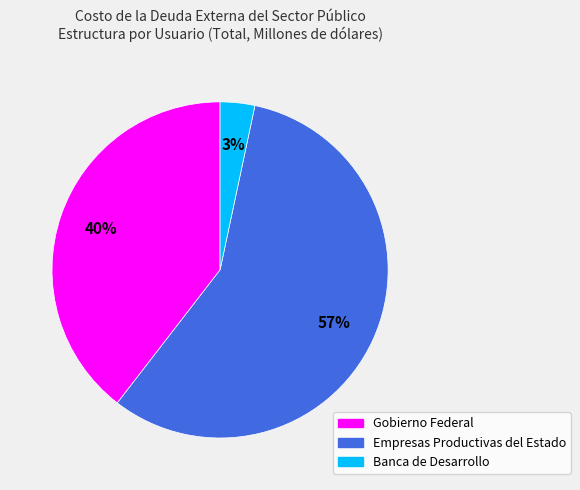

To the nearest percent, what is the difference between the Empresas Productivas del Estado and Banca de Desarrollo slice percentages?

54%